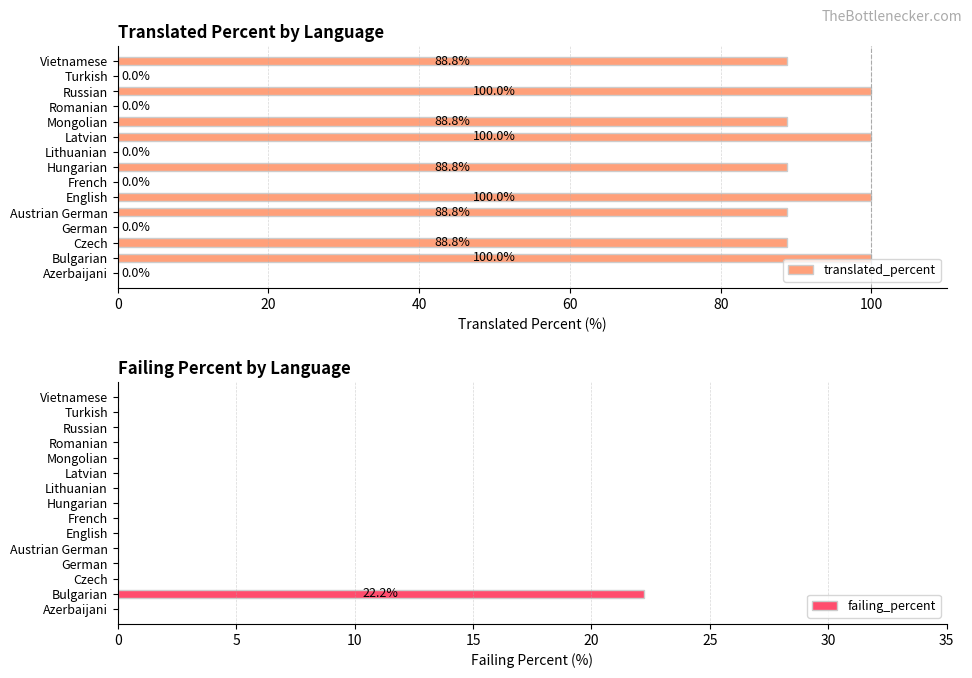

List the series in order of their peak value, lowest first.

failing_percent, translated_percent